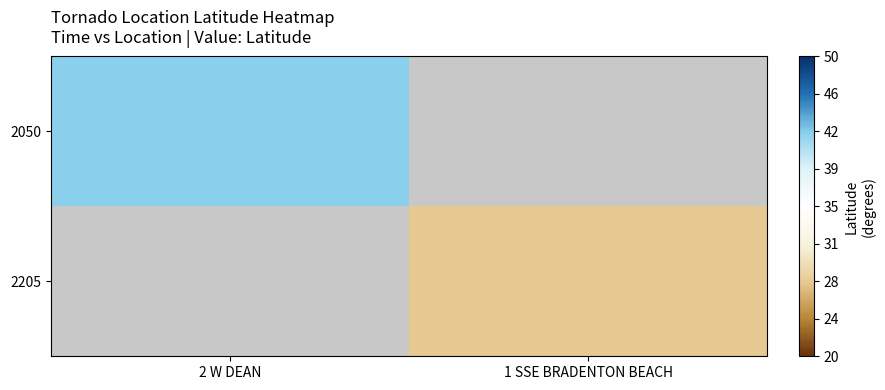

Rank the series by their average value, from highest to lowest.

2050, 2205